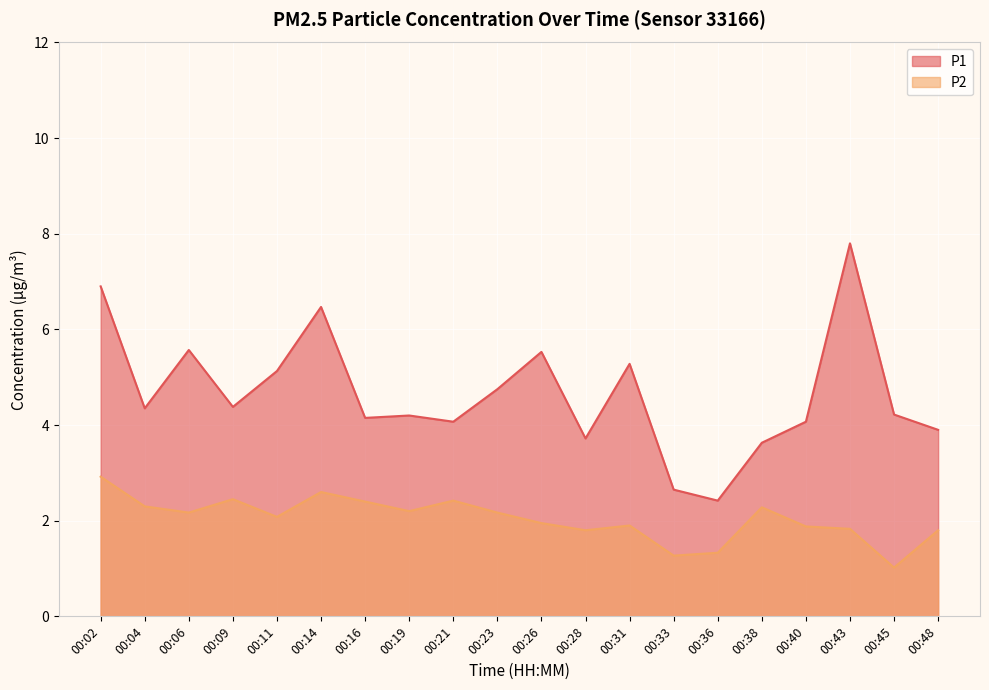

Is it true that P1 equals 7.8 at 00:43?

True